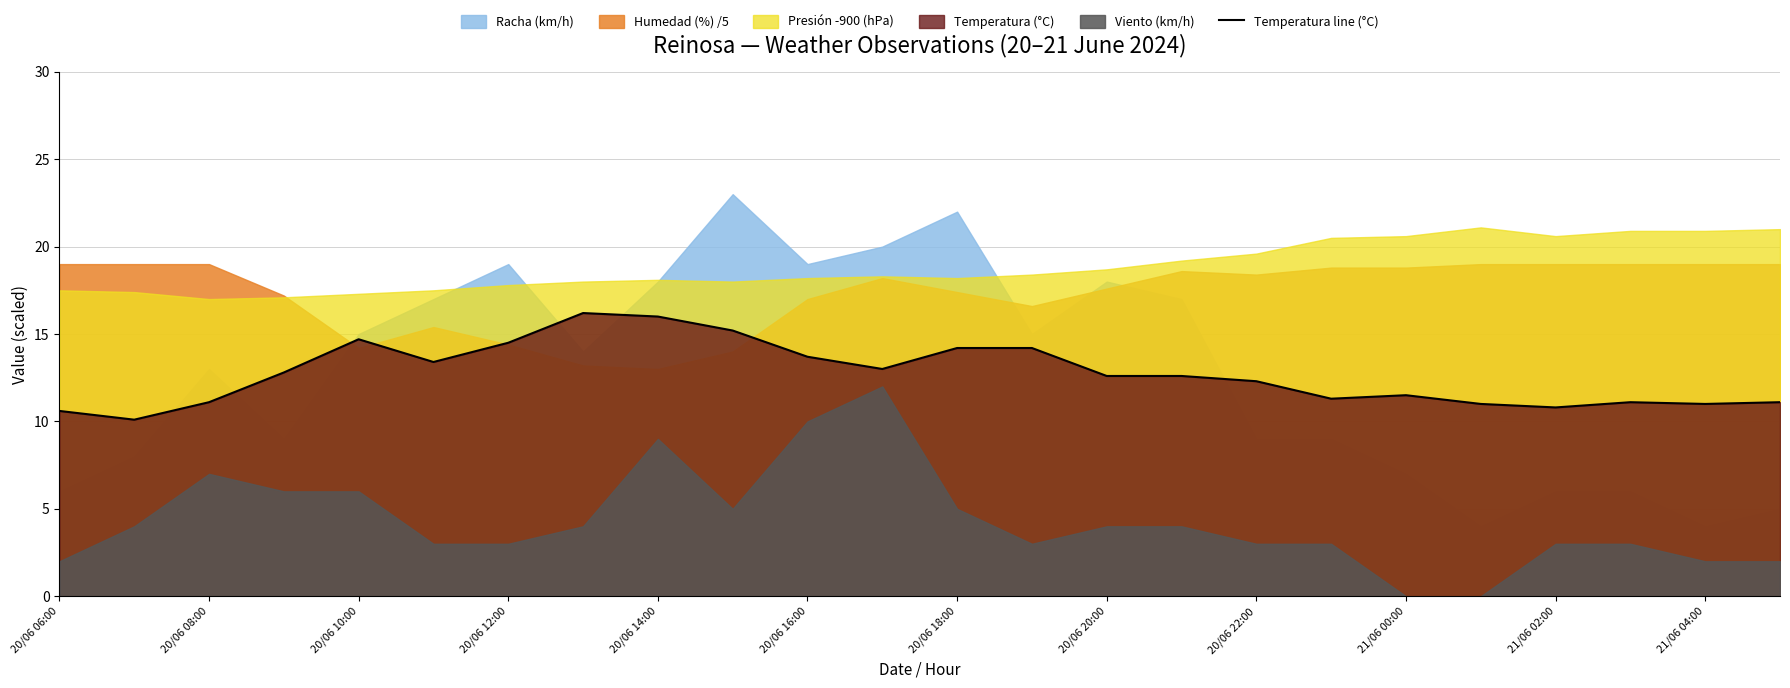

What is the highest value of the Temperatura line (°C) series?

16.2